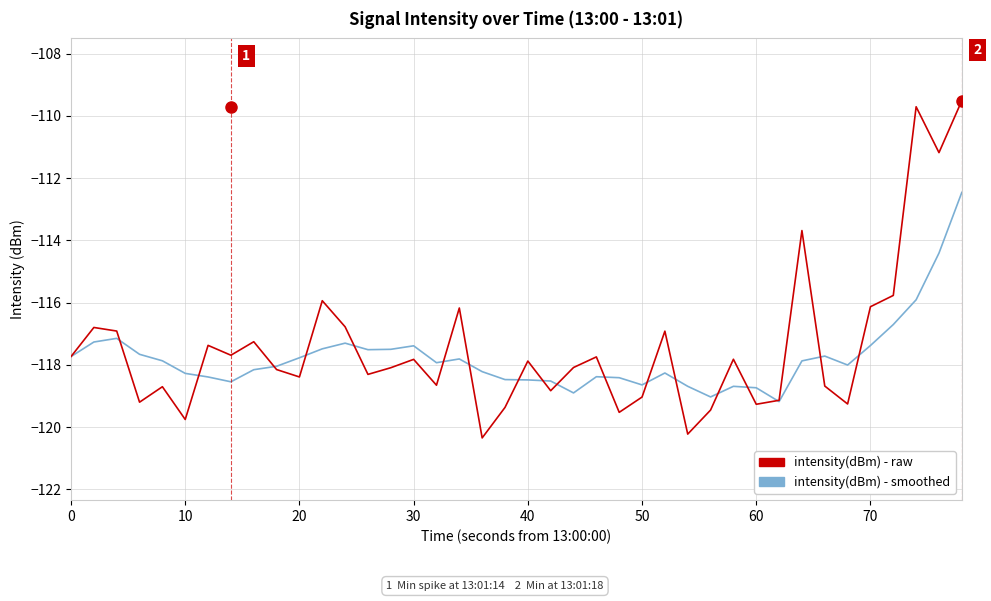

Rank the series by their maximum value, from lowest to highest.

intensity(dBm) - smoothed, intensity(dBm) - raw